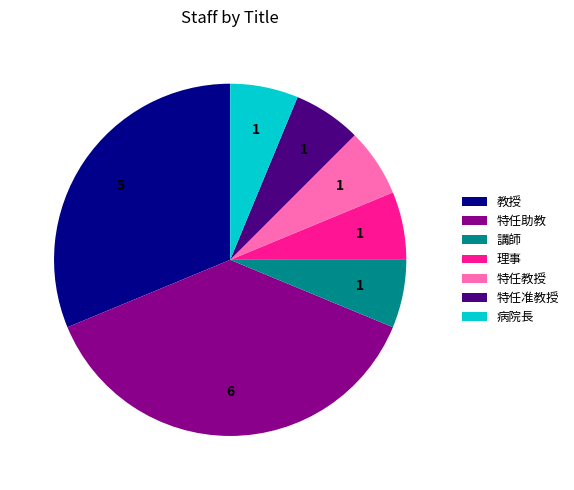

Does 理事 represent more than half of the total?

No